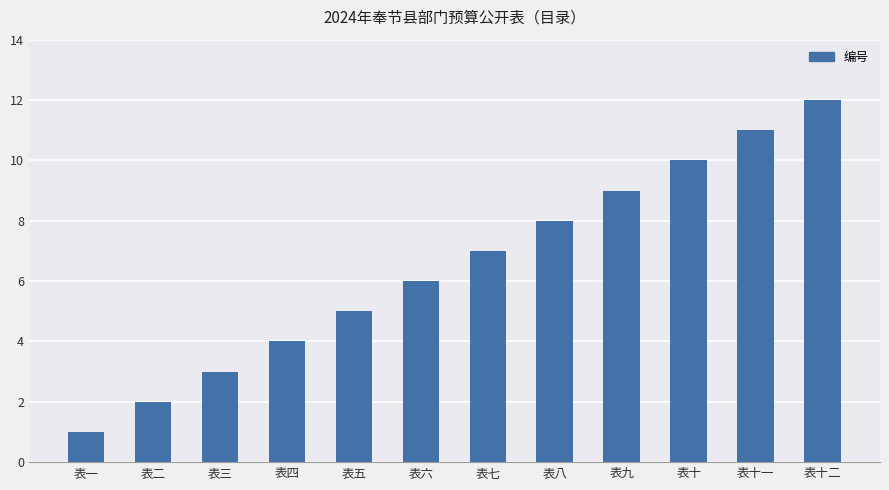

Is it true that the value at 表七 is 7?

True